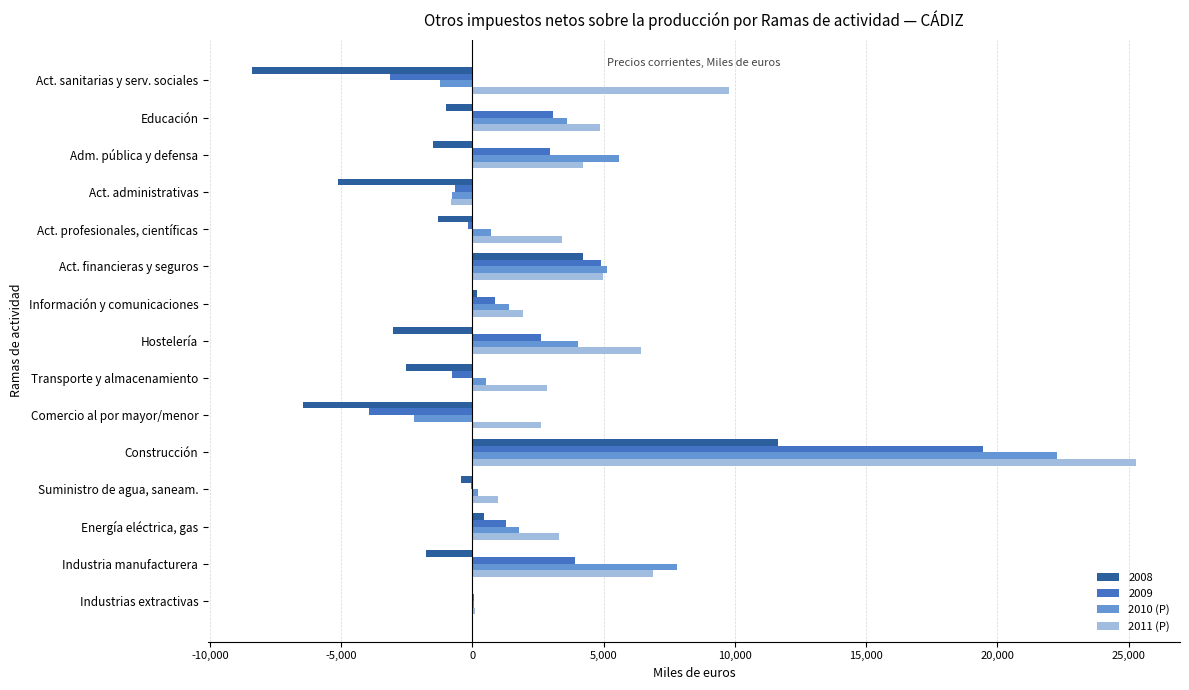

Which series changed the most between Industria manufacturera and Act. sanitarias y serv. sociales?

2010 (P)